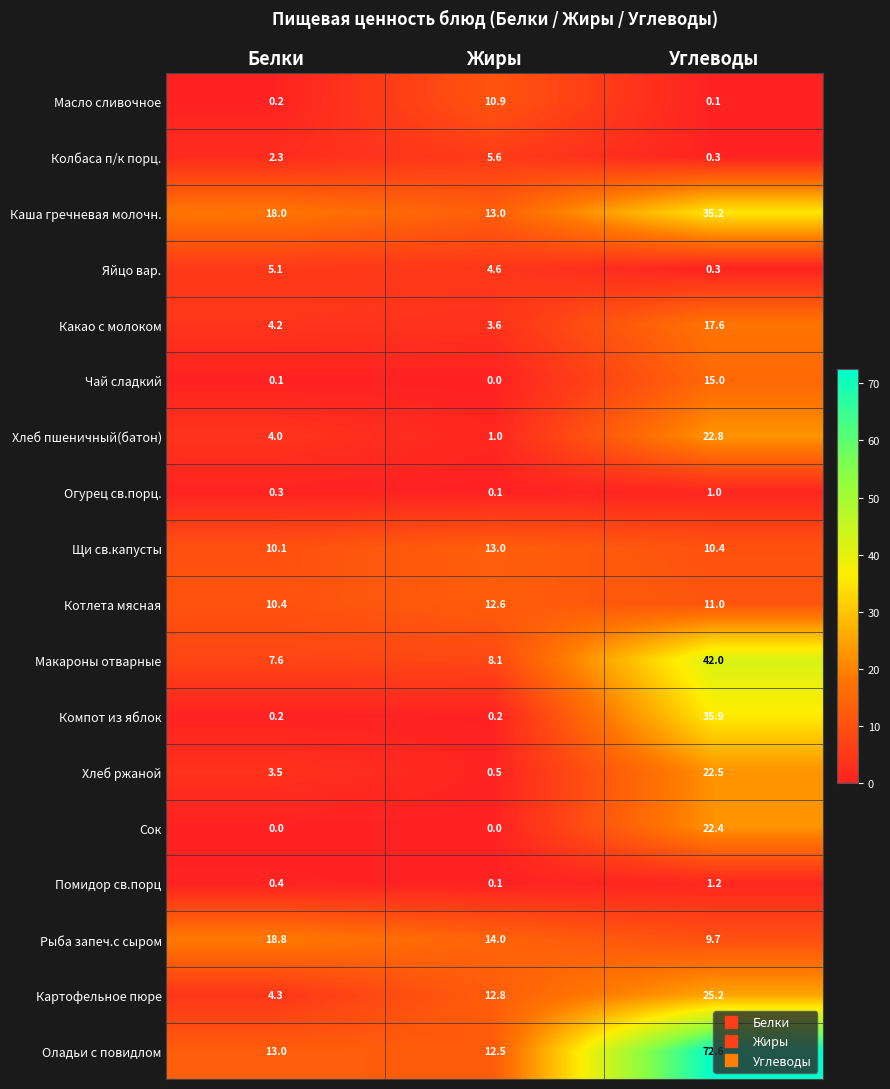

List the labels in order of Помидор св.порц value, largest first.

Углеводы, Белки, Жиры